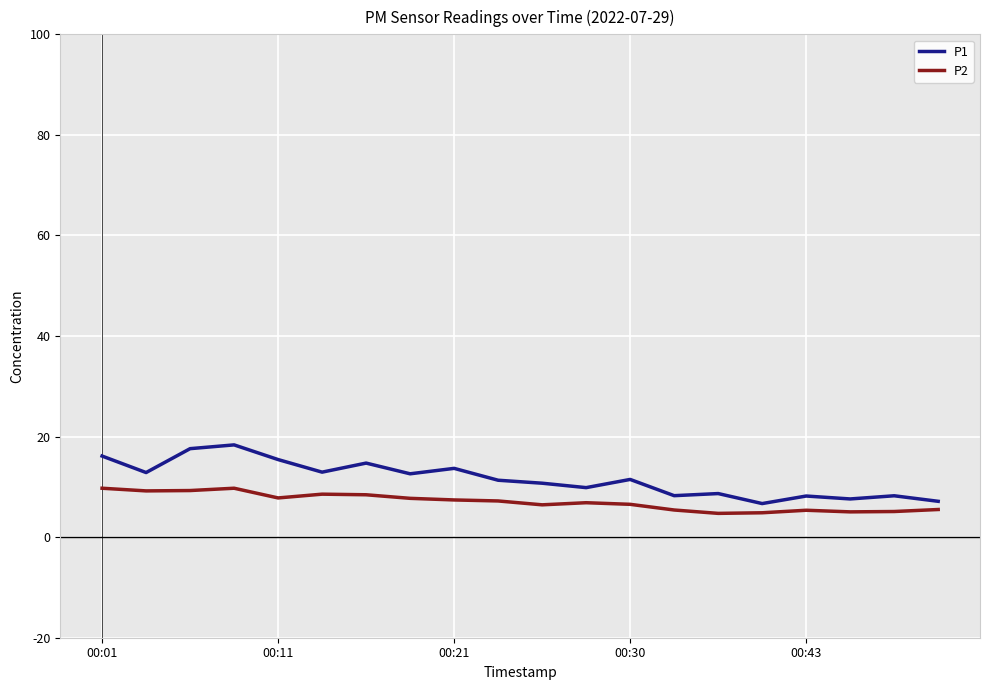

What is the greatest value displayed?

18.4